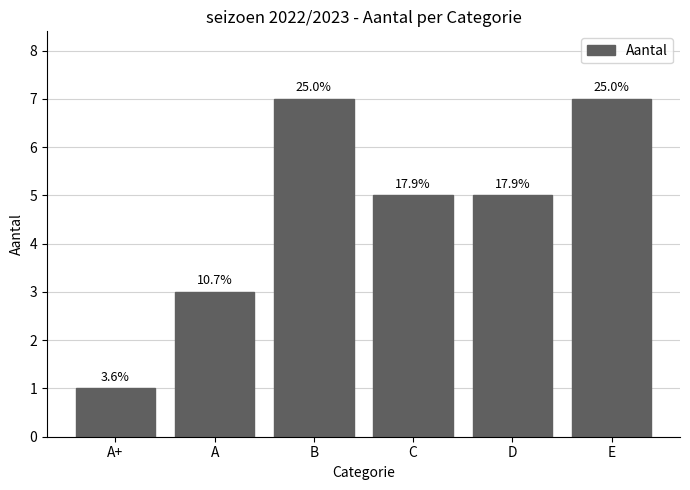

Rank the categories by value from highest to lowest.

B, E, C, D, A, A+